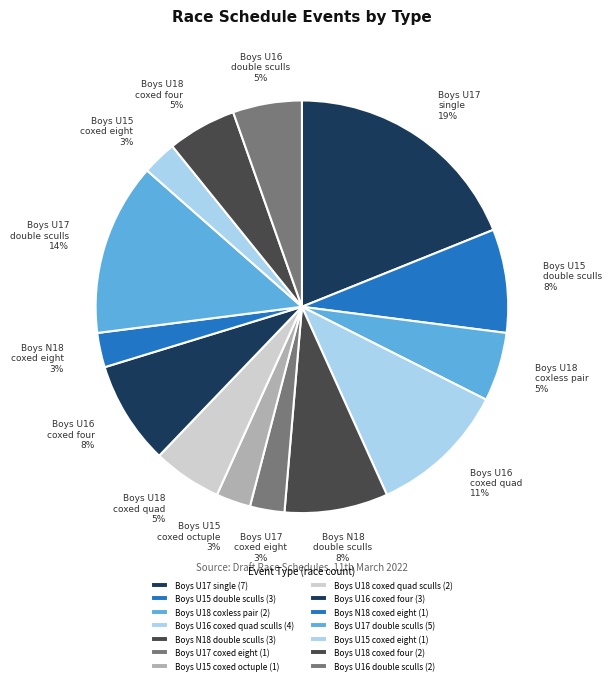

How many segments does this pie chart have?

14